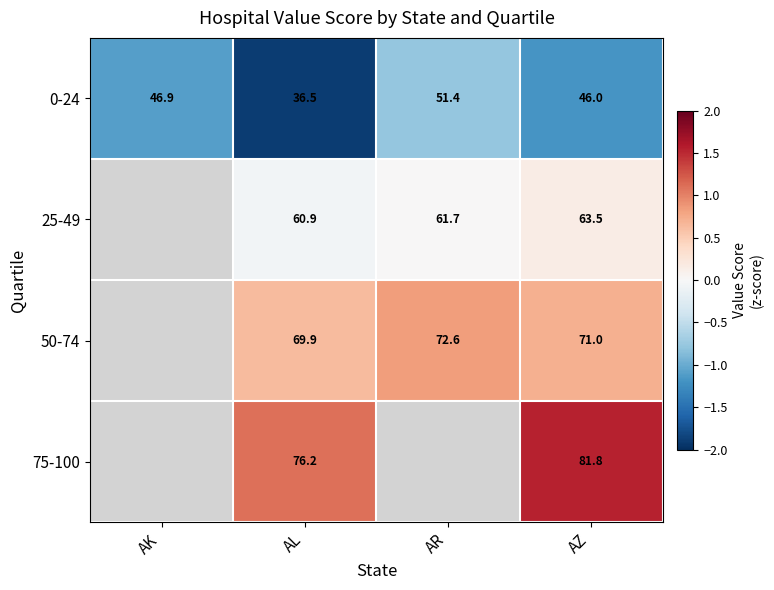

Is the value of 75-100 at AZ greater than the value of 25-49 at AZ?

Yes